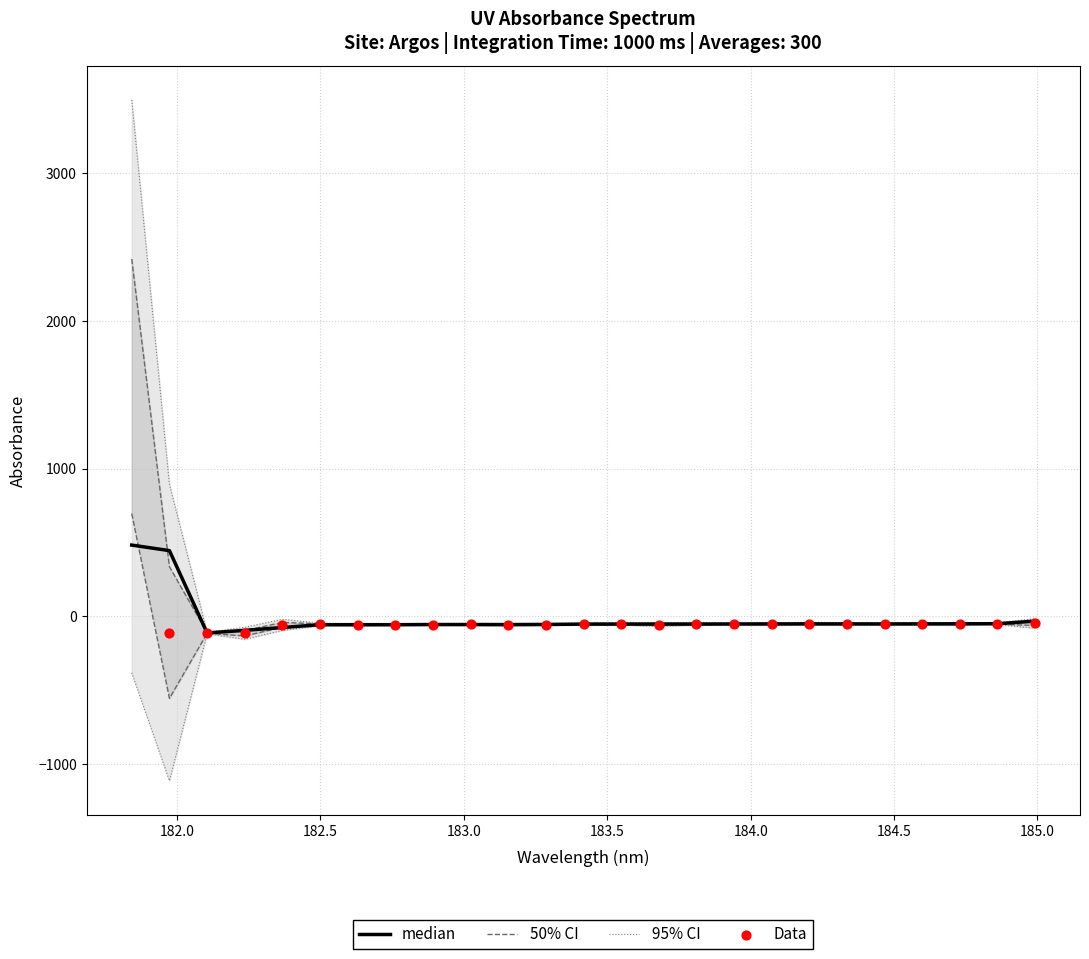

Between 184.0735234058 and 184.46687888, which is larger?

184.46687888